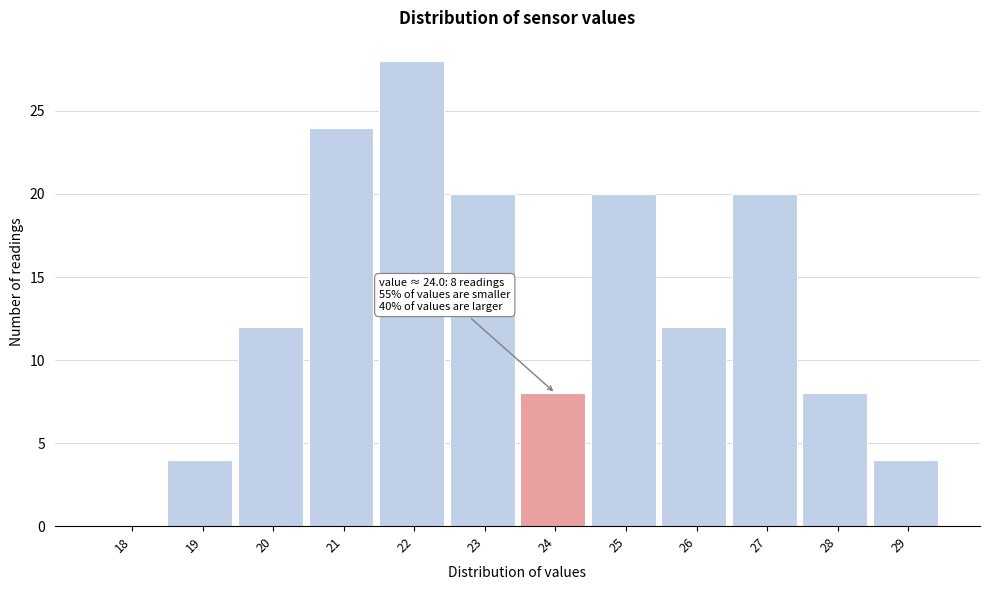

Reading left to right, list all the values displayed in this chart.

18=0	19=4	20=12	21=24	22=28	23=20	24=8	25=20	26=12	27=20	28=8	29=4